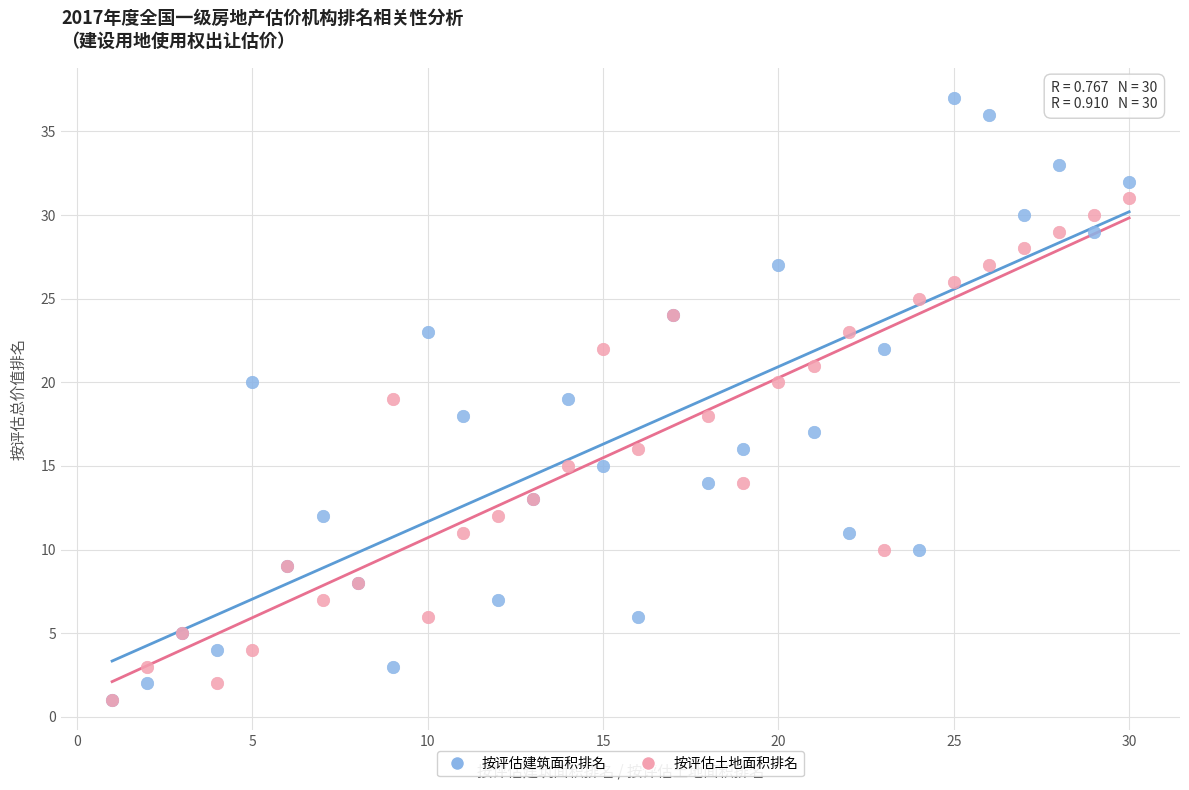

What are all the series names shown in the legend?

按评估建筑面积排名, 按评估土地面积排名